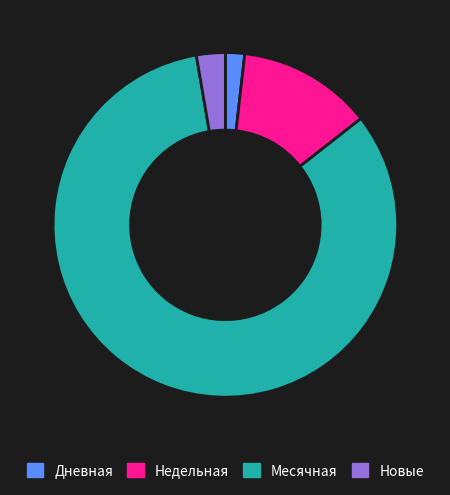

Is there a majority slice in this chart?

Yes